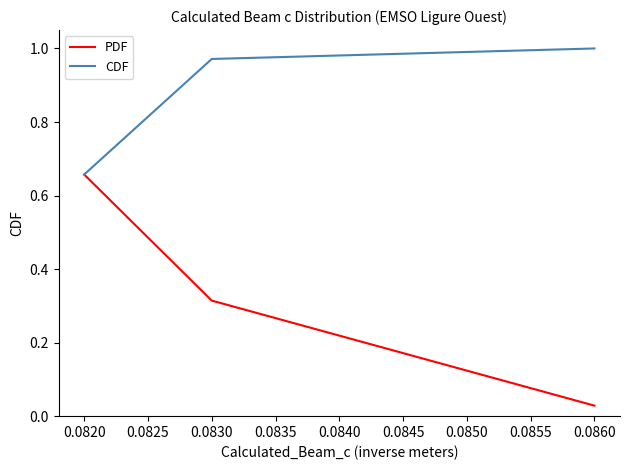

The value of CDF at 0.0830 is 1.0. True or false?

True